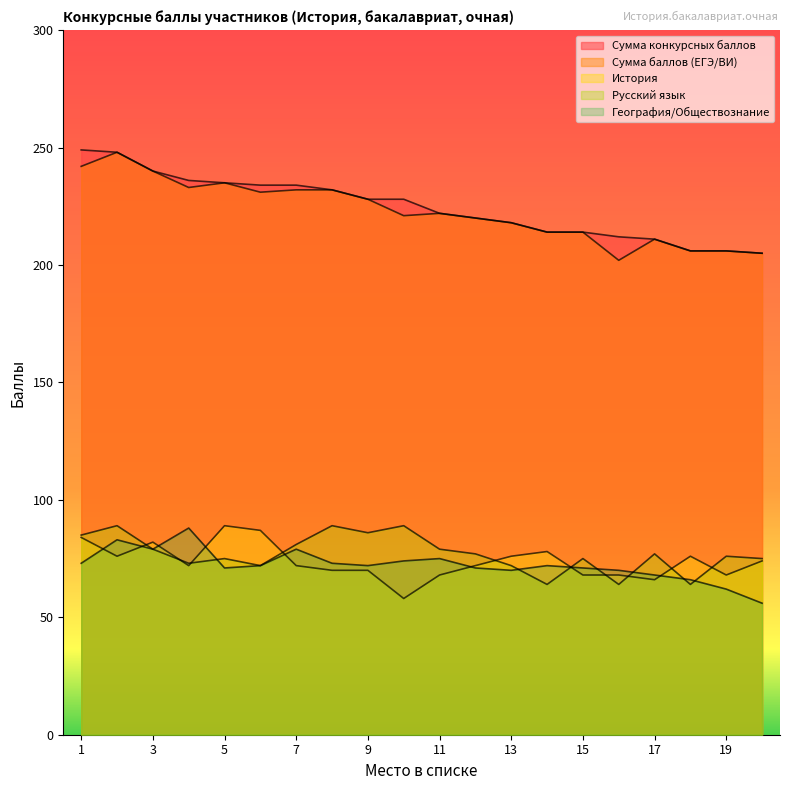

Where is Сумма баллов (ЕГЭ/ВИ) nearest to the value 225?

9